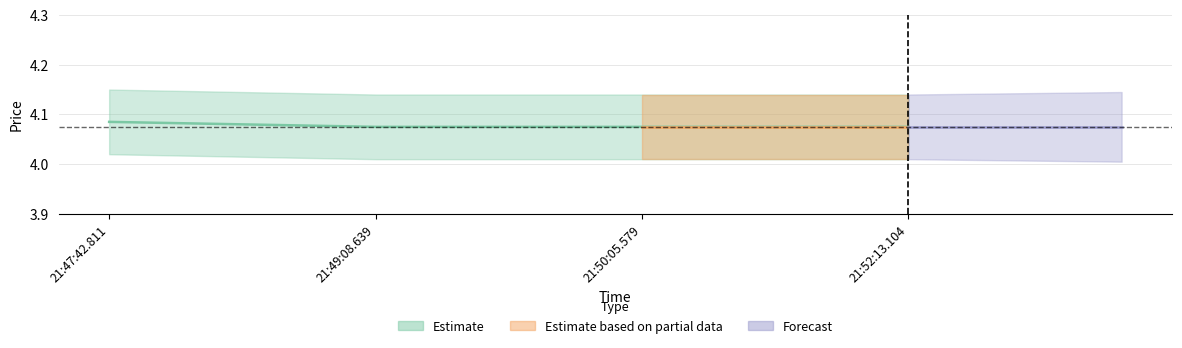

True or false: the data shows 7.3 at 21:52:13.104.

False